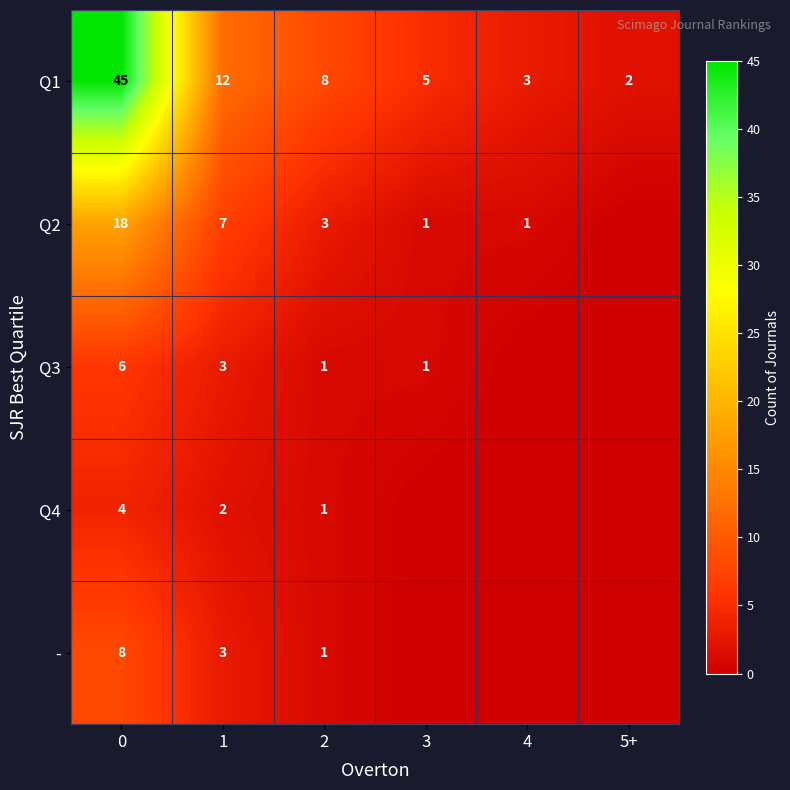

What is the difference between the second highest and minimum values in the Q1 series?

10